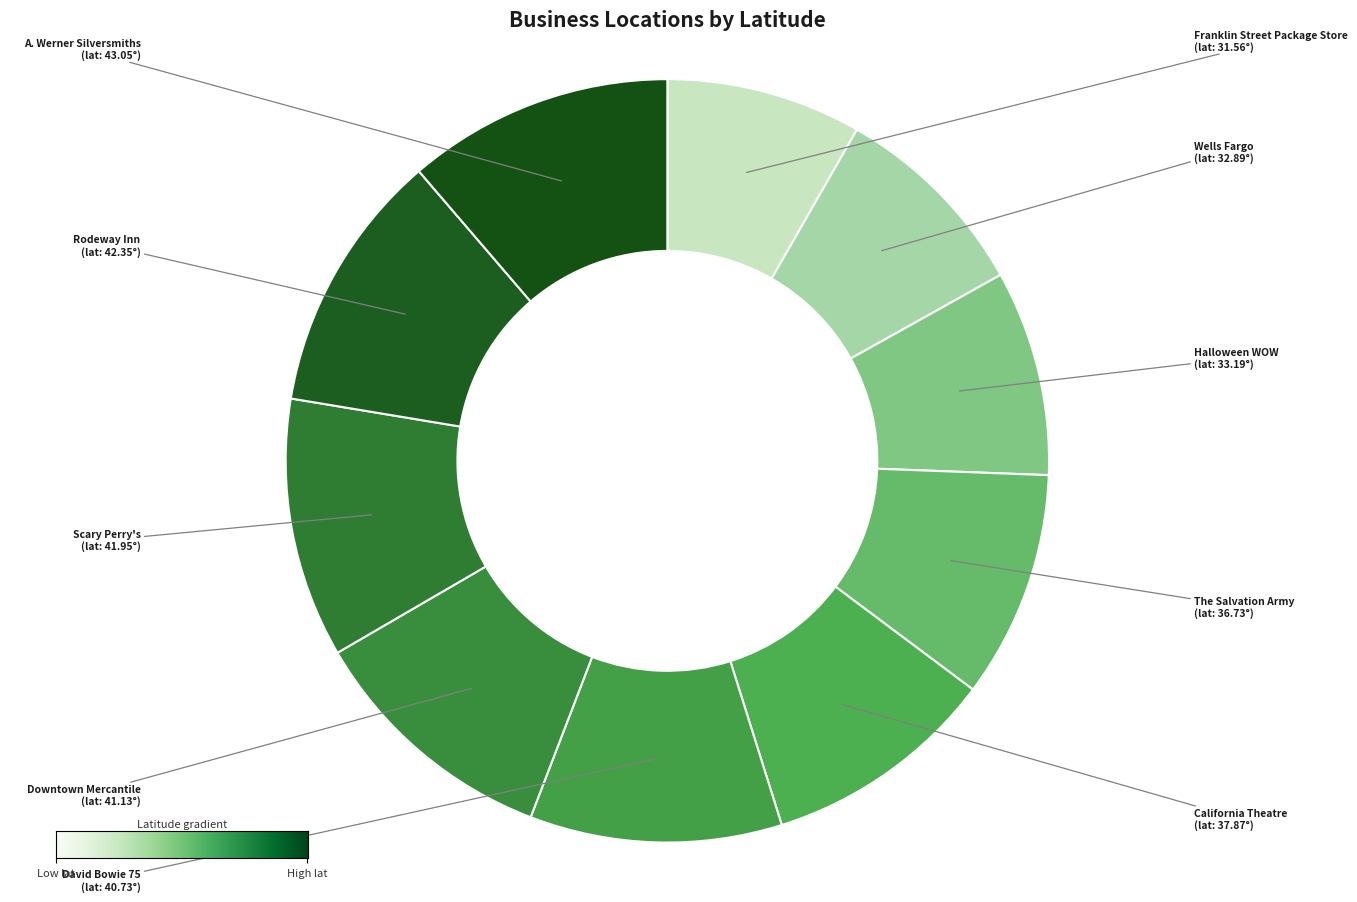

Approximately how many times larger is the value at Halloween WOW compared to A. Werner Silversmiths?

0.8